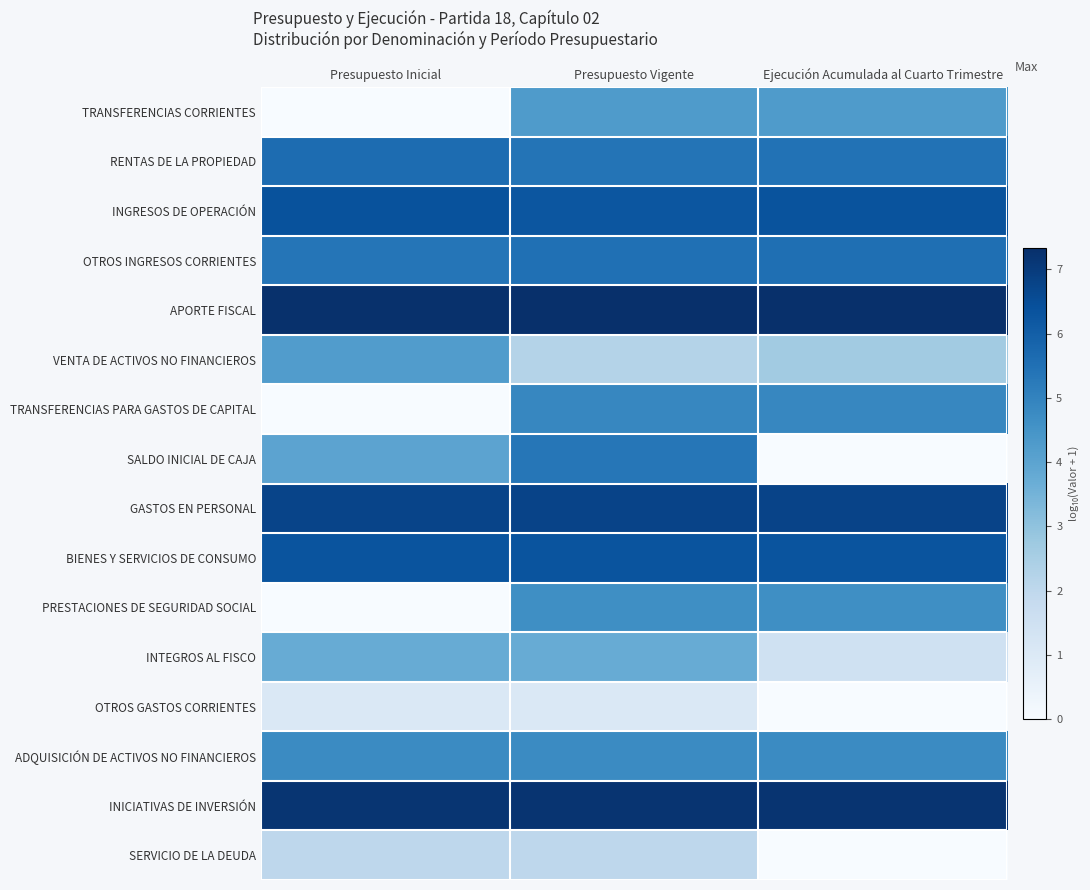

How many distinct data groups are displayed?

16